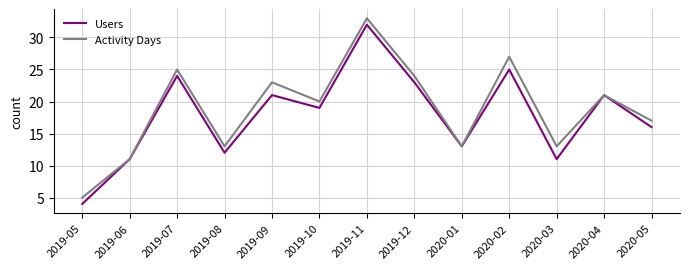

True or false: Users has a value of 11 at 2019-10.

False